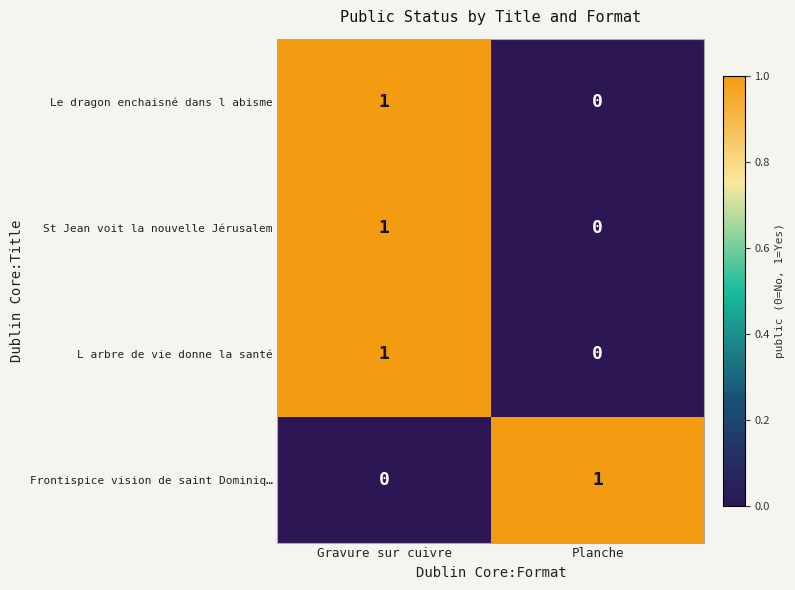

At which label does Le dragon enchaisné dans l abisme reach its peak?

Gravure sur cuivre